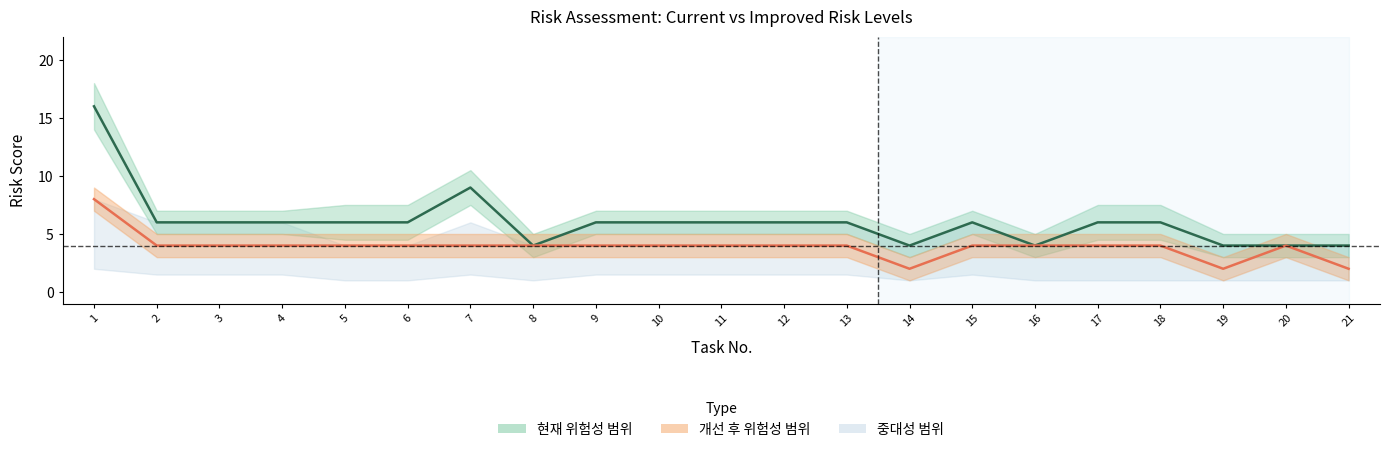

Which series changed the most between 3 and 11?

현재 위험성